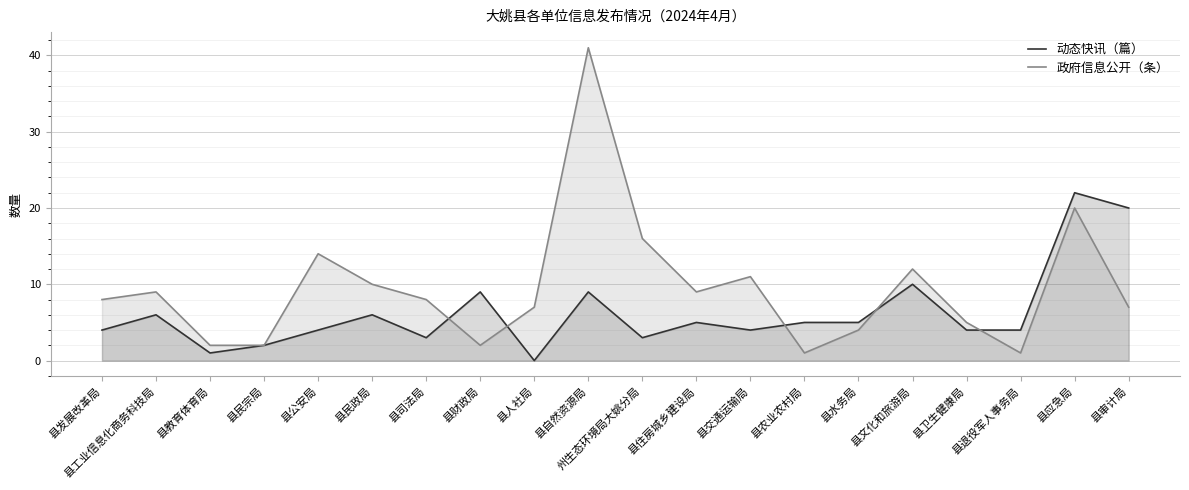

How many lines are shown in the chart?

2